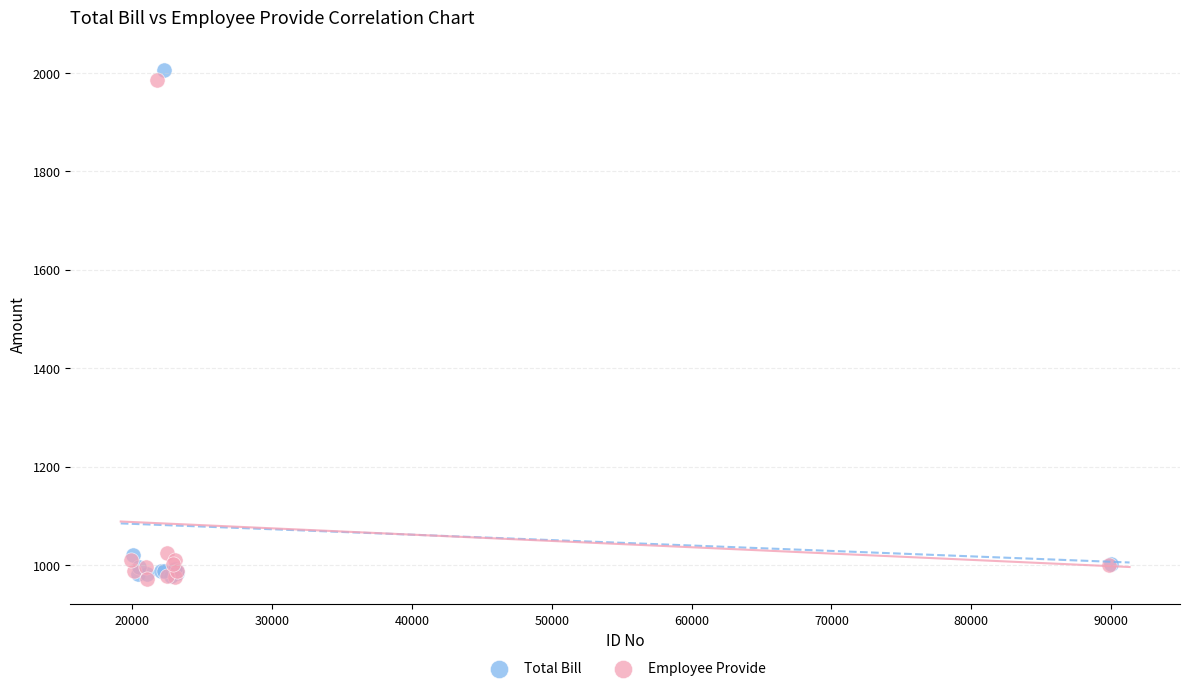

Which series has the largest Y range (max minus min)?

Total Bill